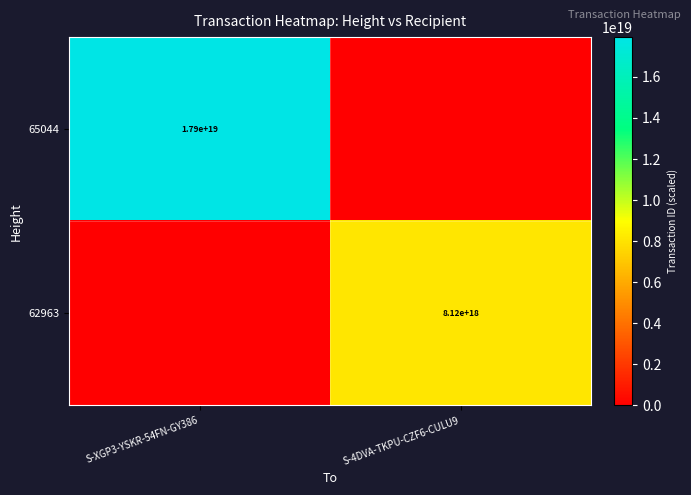

The 65044 series shows 28478348696273481728 at S-XGP3-YSKR-54FN-GY386. True or false?

False